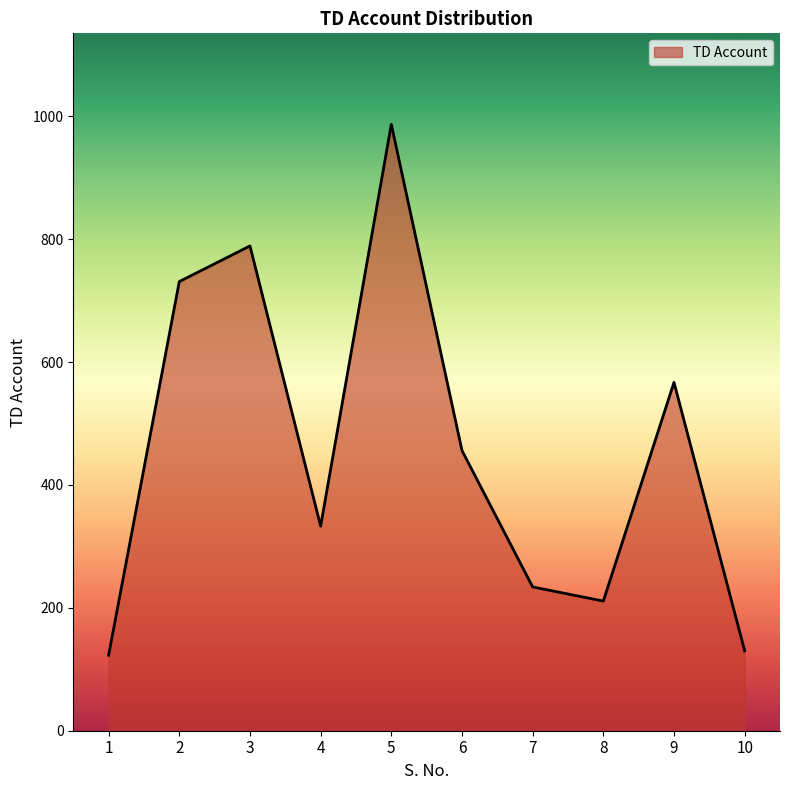

How many series are shown in this chart?

1